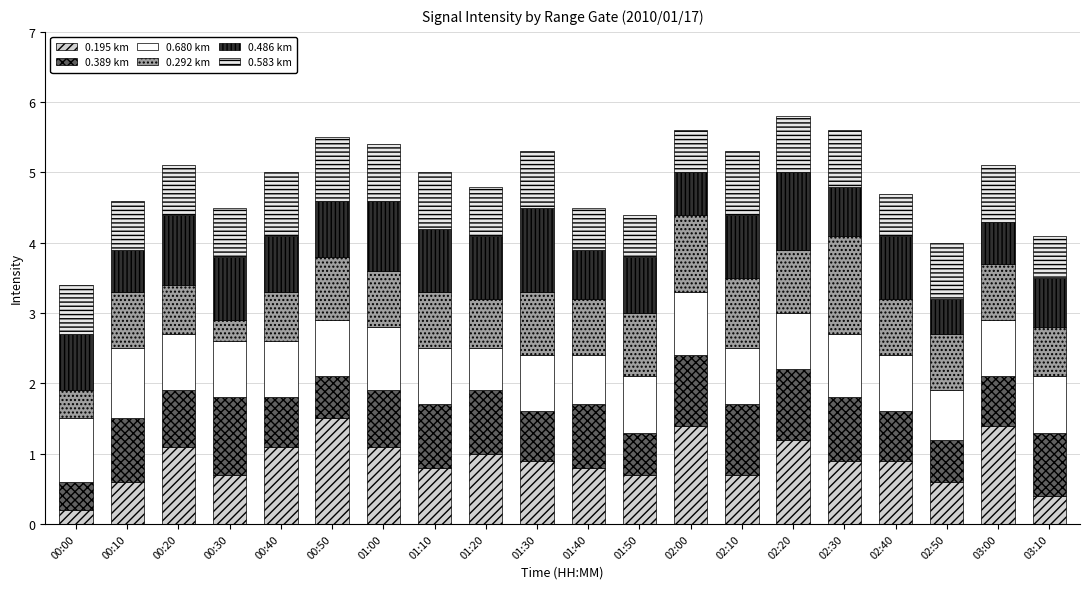

How many bars are there in total?

20